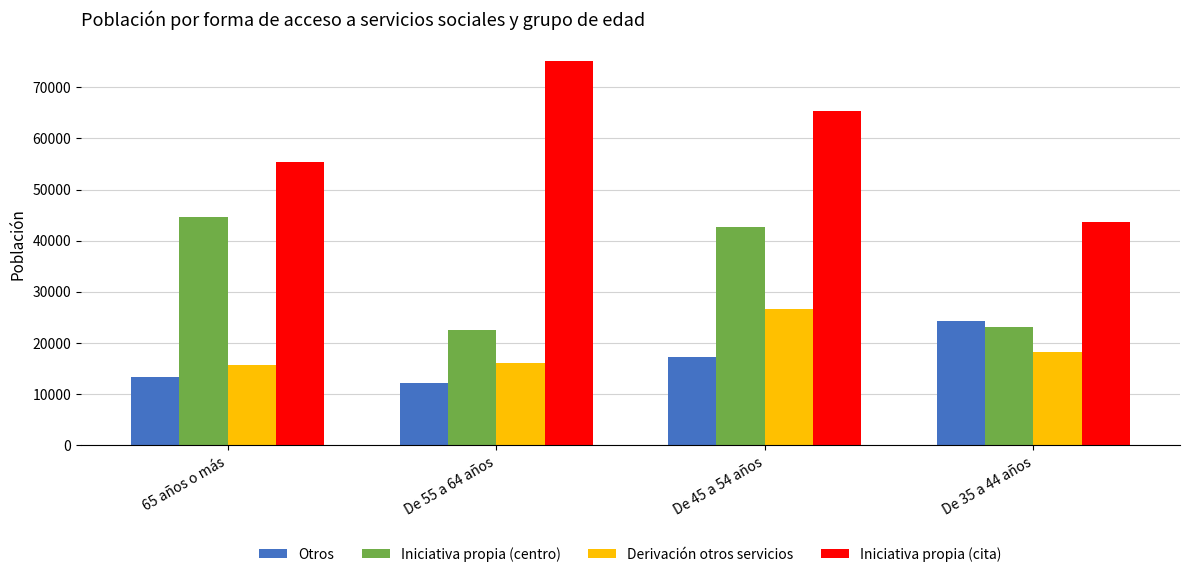

Which series has the largest total across all categories?

Iniciativa propia (cita)